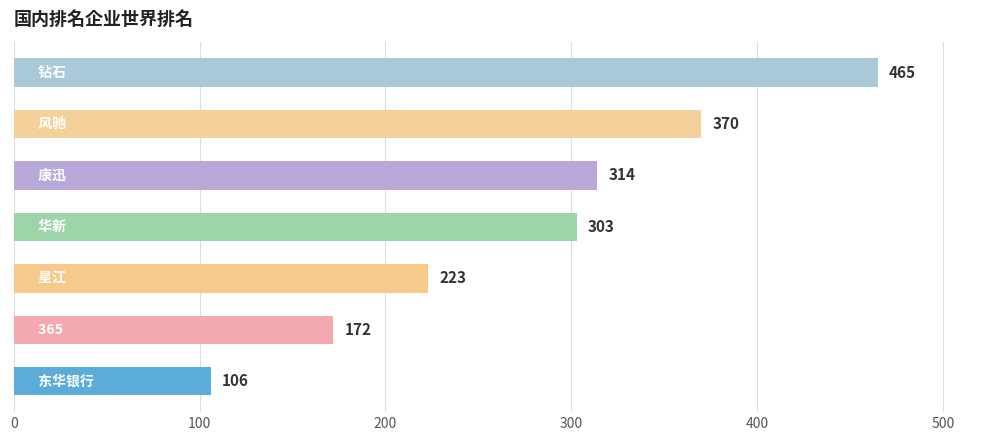

What is the average value?

279